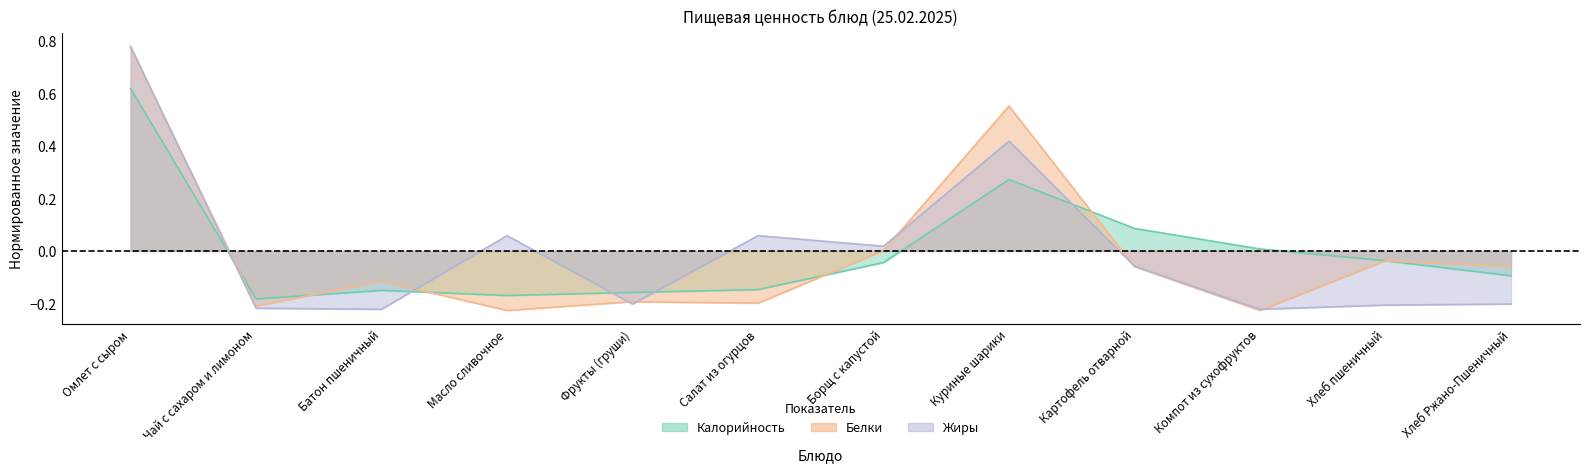

How many values in Жиры are below zero?

7